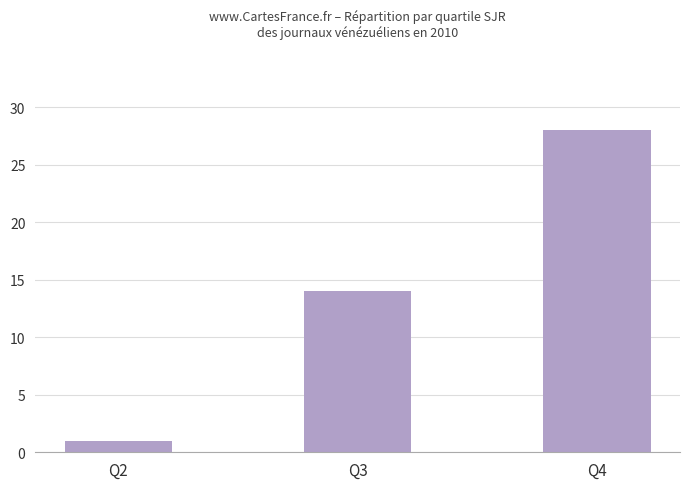

Reading left to right, what are all the values shown in this chart?

Q2=1	Q3=14	Q4=28